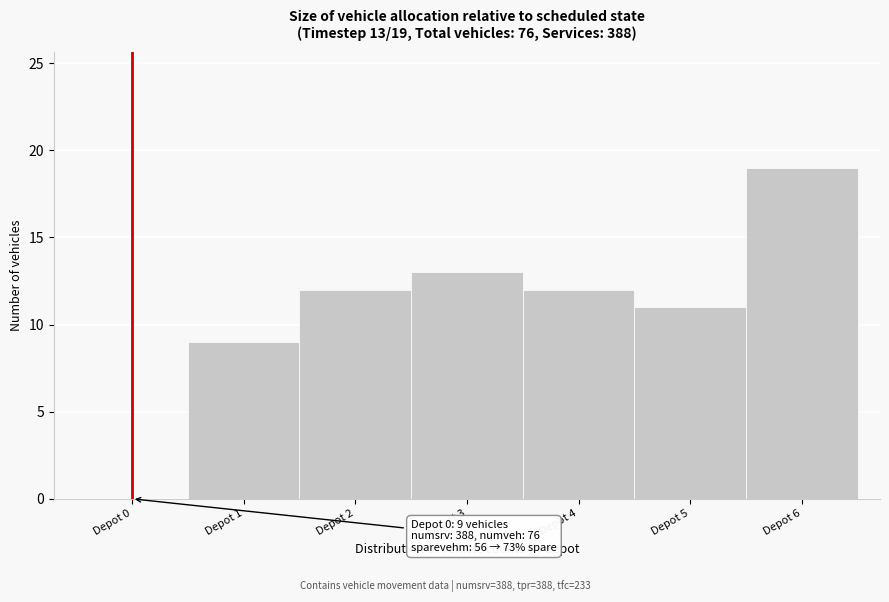

Reading right to left, what are all the values shown in this chart?

Depot 6=19	Depot 5=11	Depot 4=12	Depot 3=13	Depot 2=12	Depot 1=9	Depot 0=0